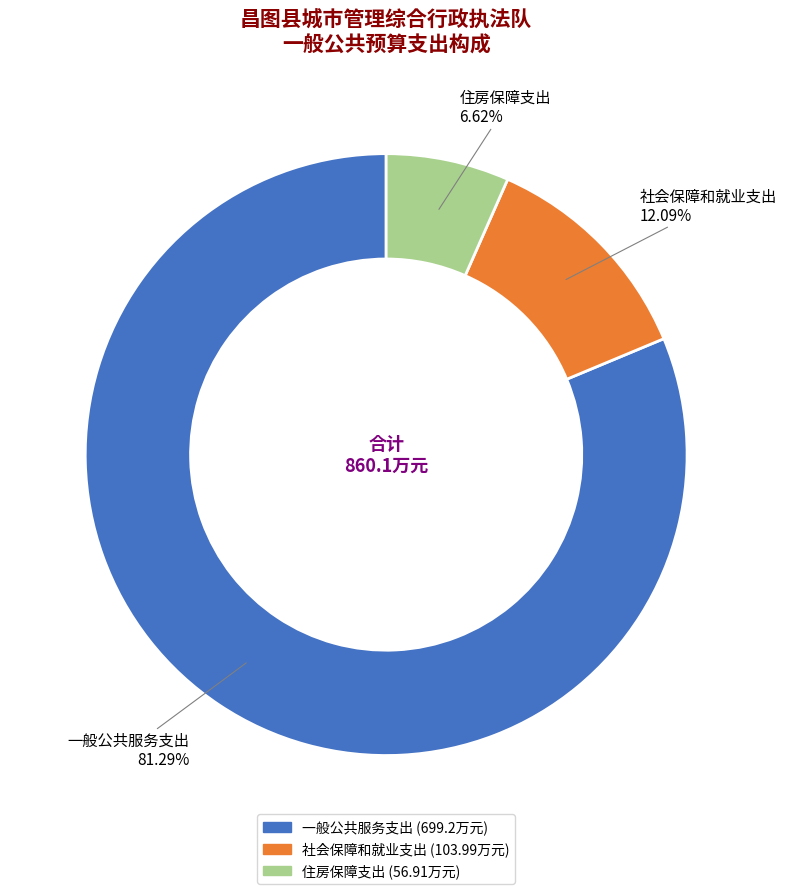

What is the total percentage of 社会保障和就业支出 and 住房保障支出?

18.7%